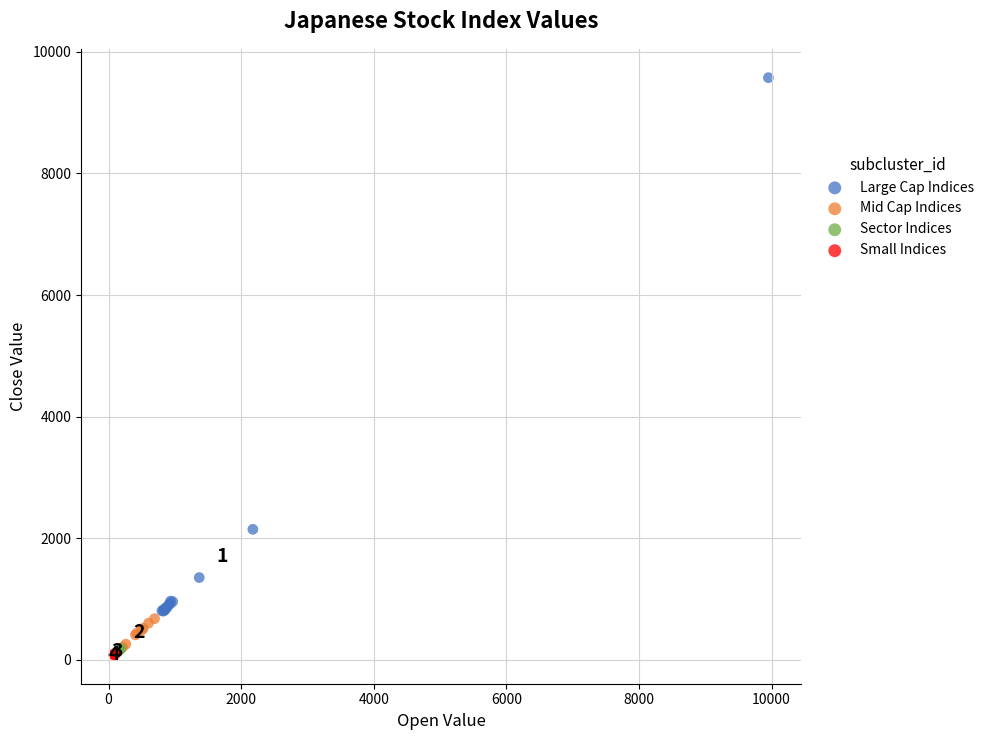

Which series has the largest Y range (max minus min)?

Large Cap Indices